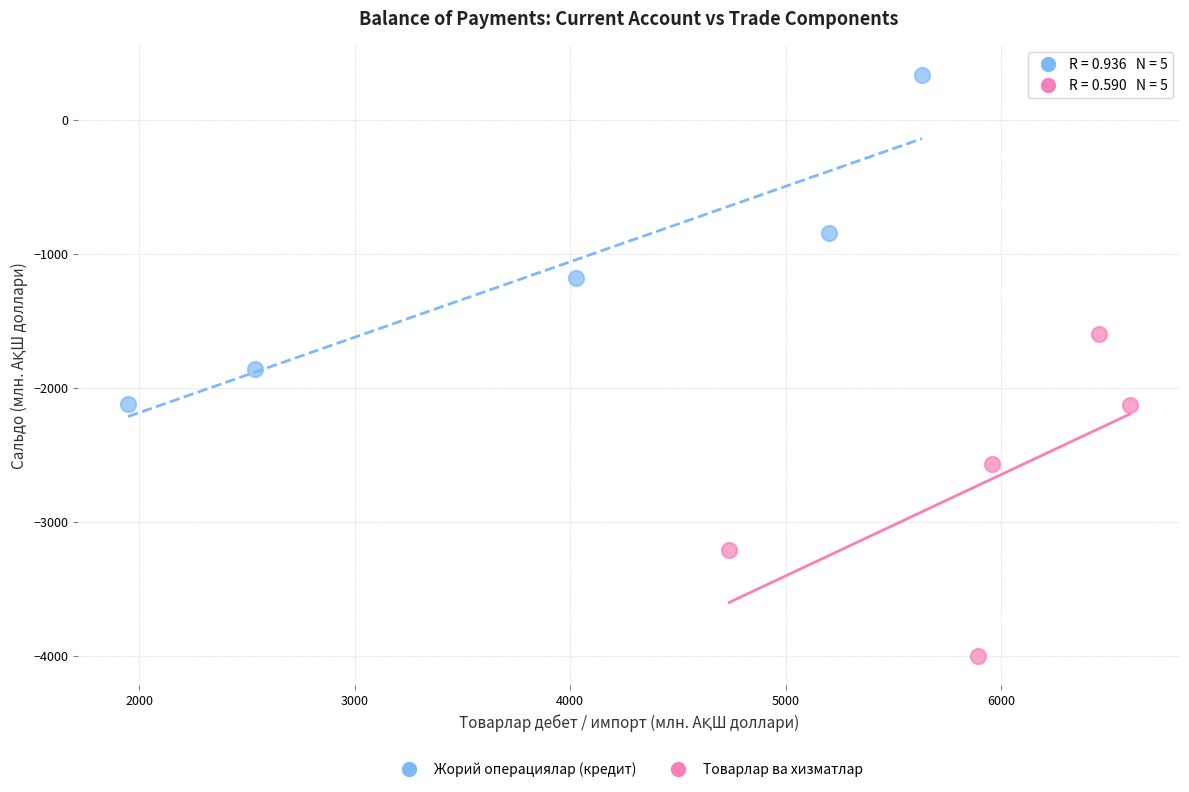

Which series contains the highest Y value?

Жорий операциялар (кредит)